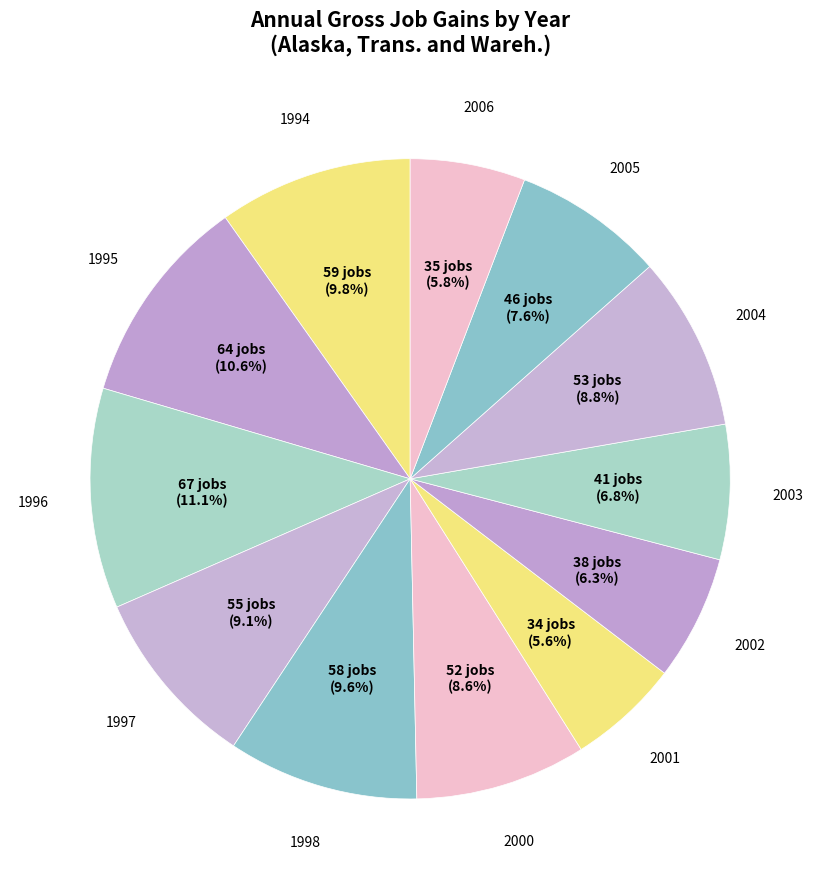

Rank the categories by value from highest to lowest.

1996, 1995, 1994, 1998, 1997, 2004, 2000, 2005, 2003, 2002, 2006, 2001